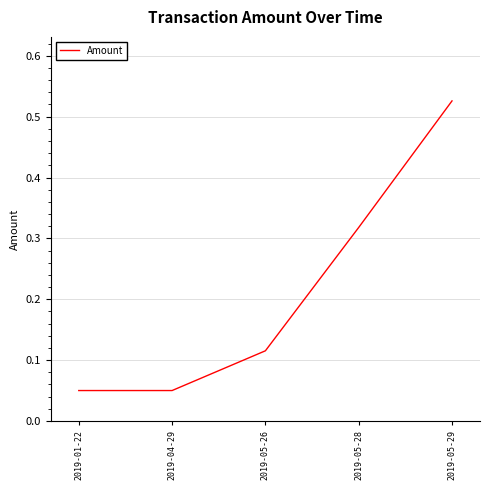

What is the sum of all values?

1.1